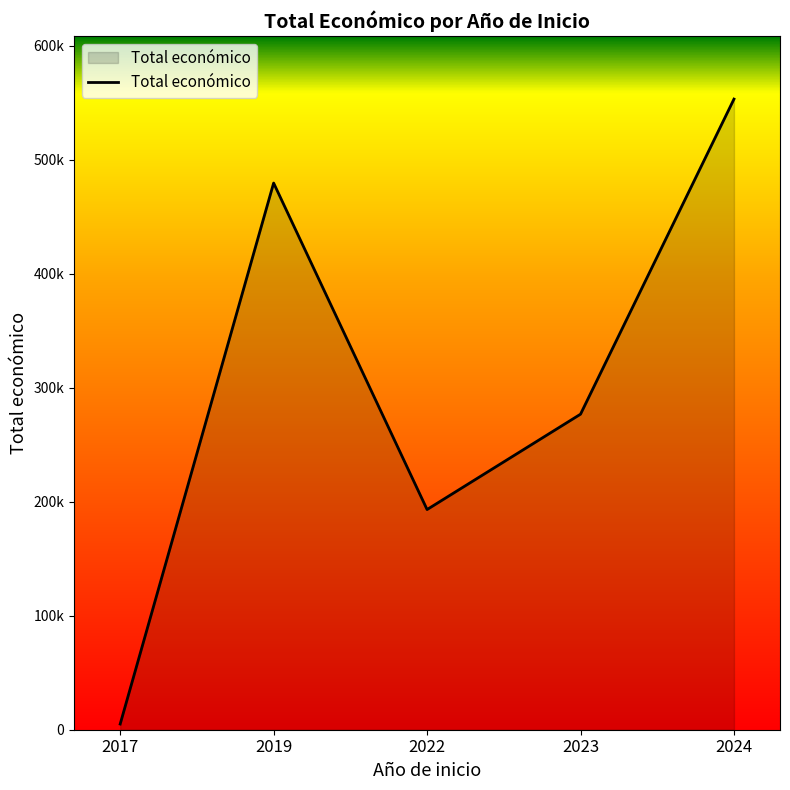

List the labels in order of value, smallest first.

2017, 2022, 2023, 2019, 2024